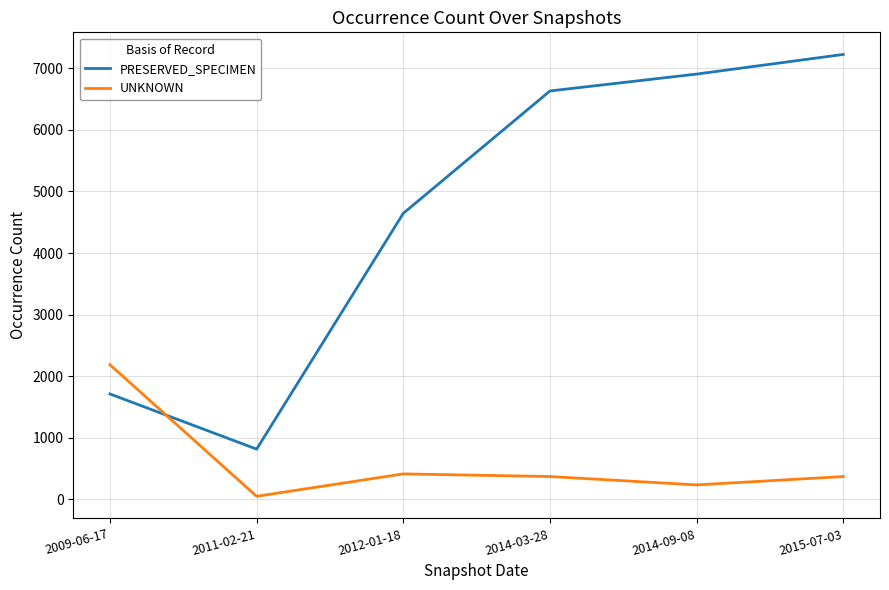

Is this an area chart (filled region under the line)?

No